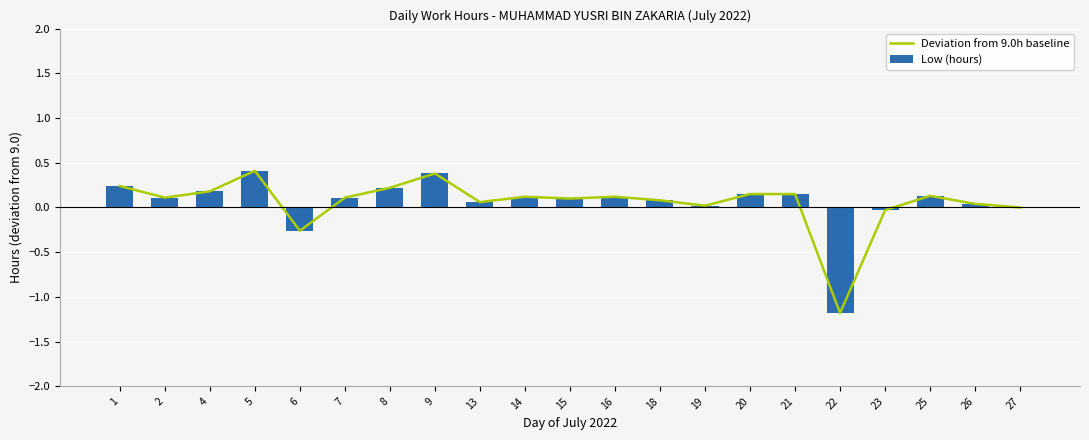

What is the value of the Low (hours) bar at the 19th from the left?

0.1